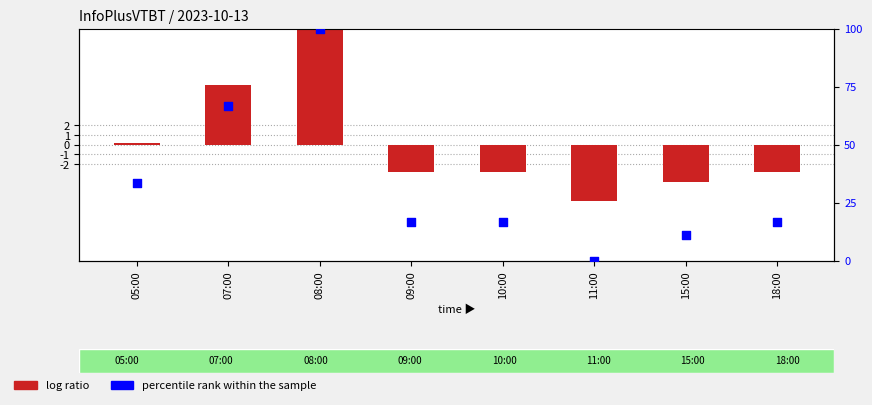

Which series has the largest Y range (max minus min)?

percentile rank within the sample